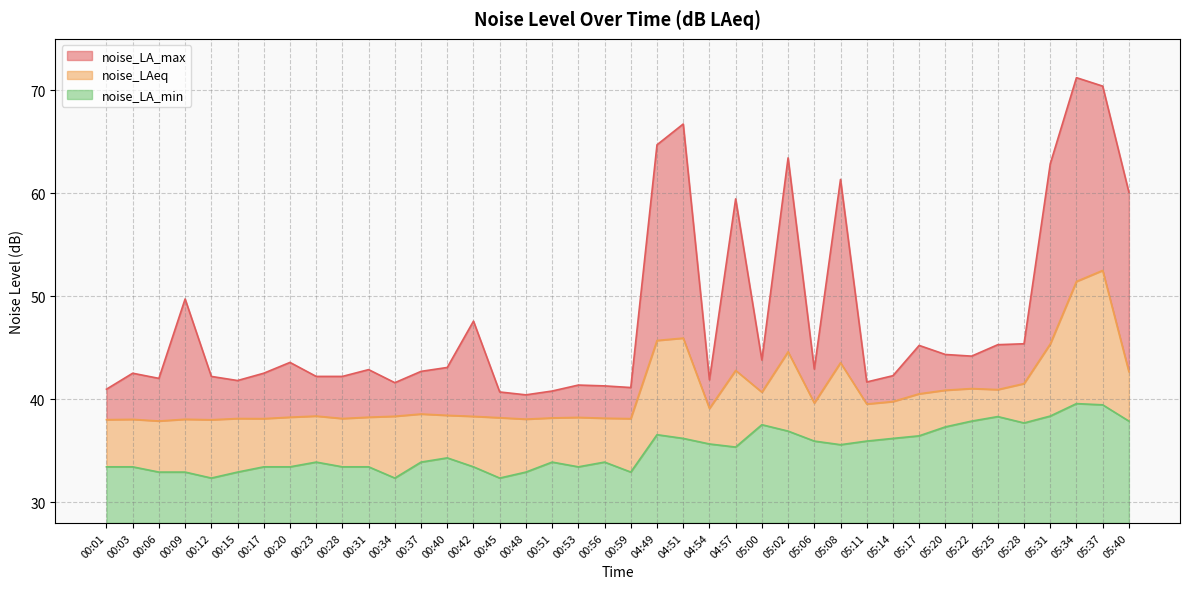

What is the lowest value of the noise_LA_min series?

4.4